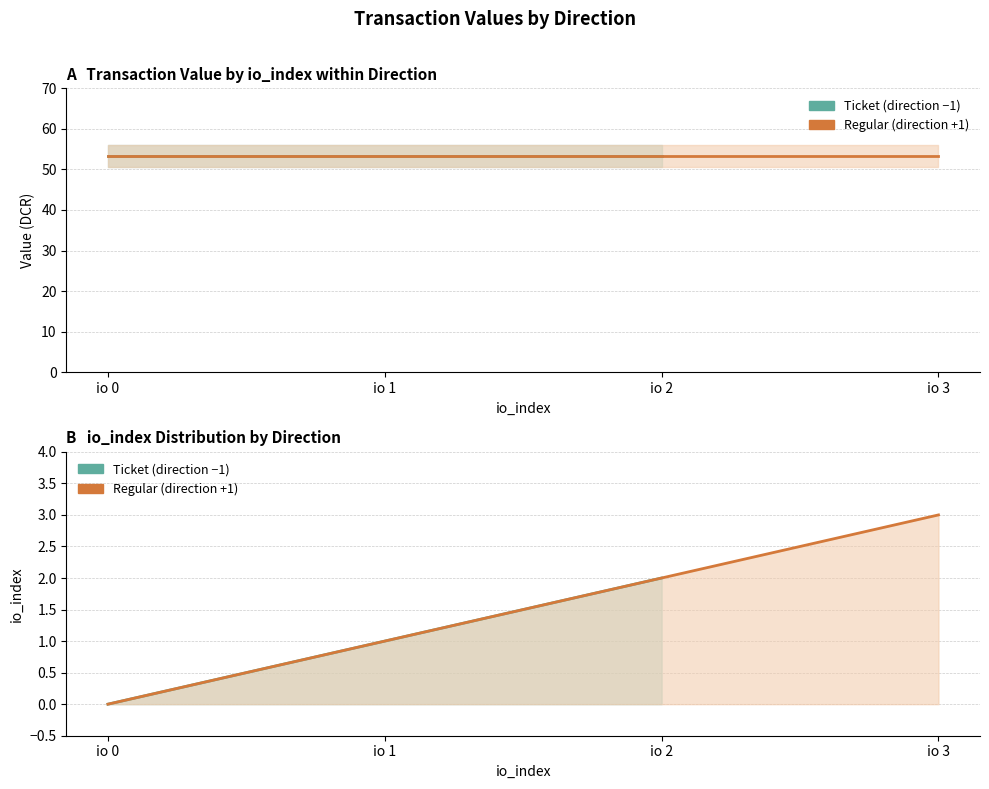

Which series has the largest range (max minus min)?

Regular io_index